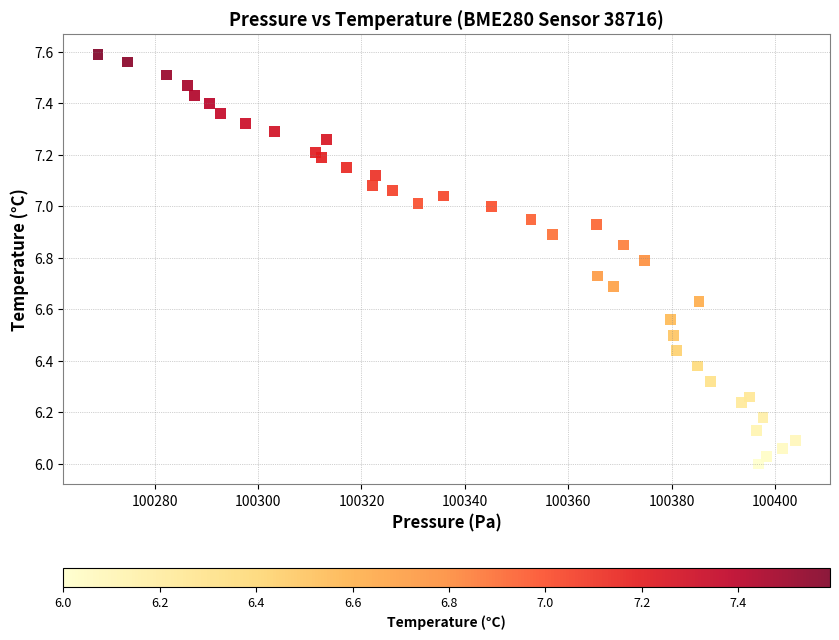

What is the range of X values (max minus min)?

134.9